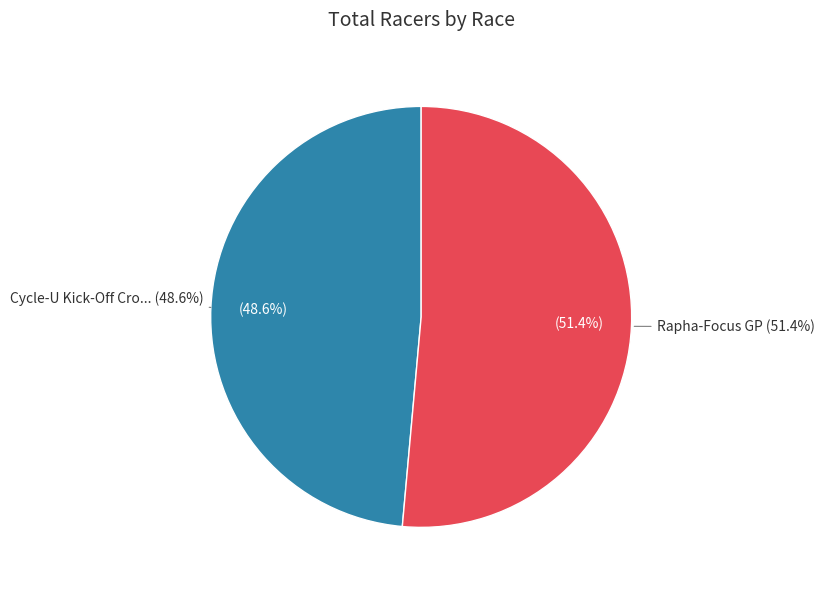

True or false: Cycle-U Kick-Off Cross accounts for 49% of the total.

True